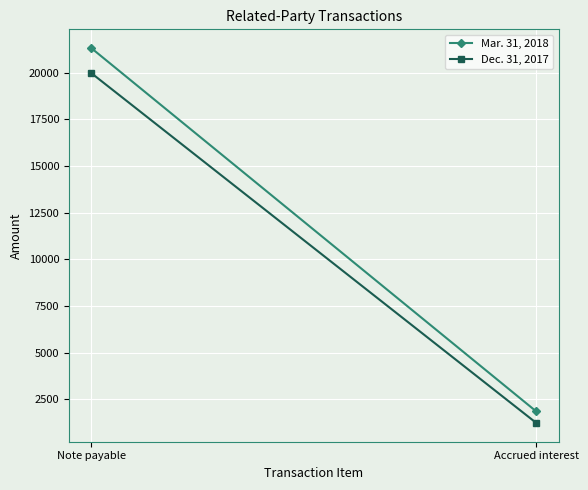

What is the smallest value displayed?

1241